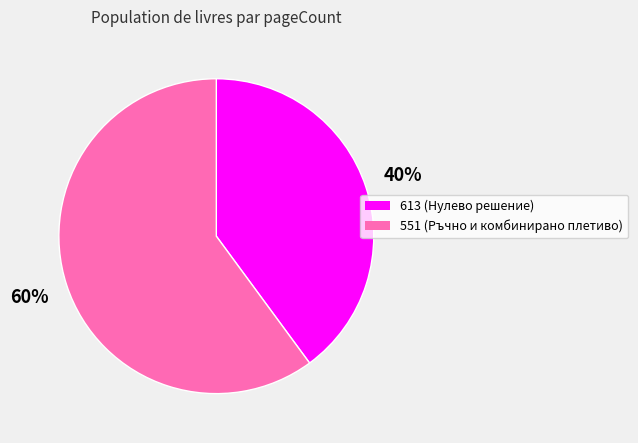

What percentage is the 551 slice, to the nearest percent?

60%